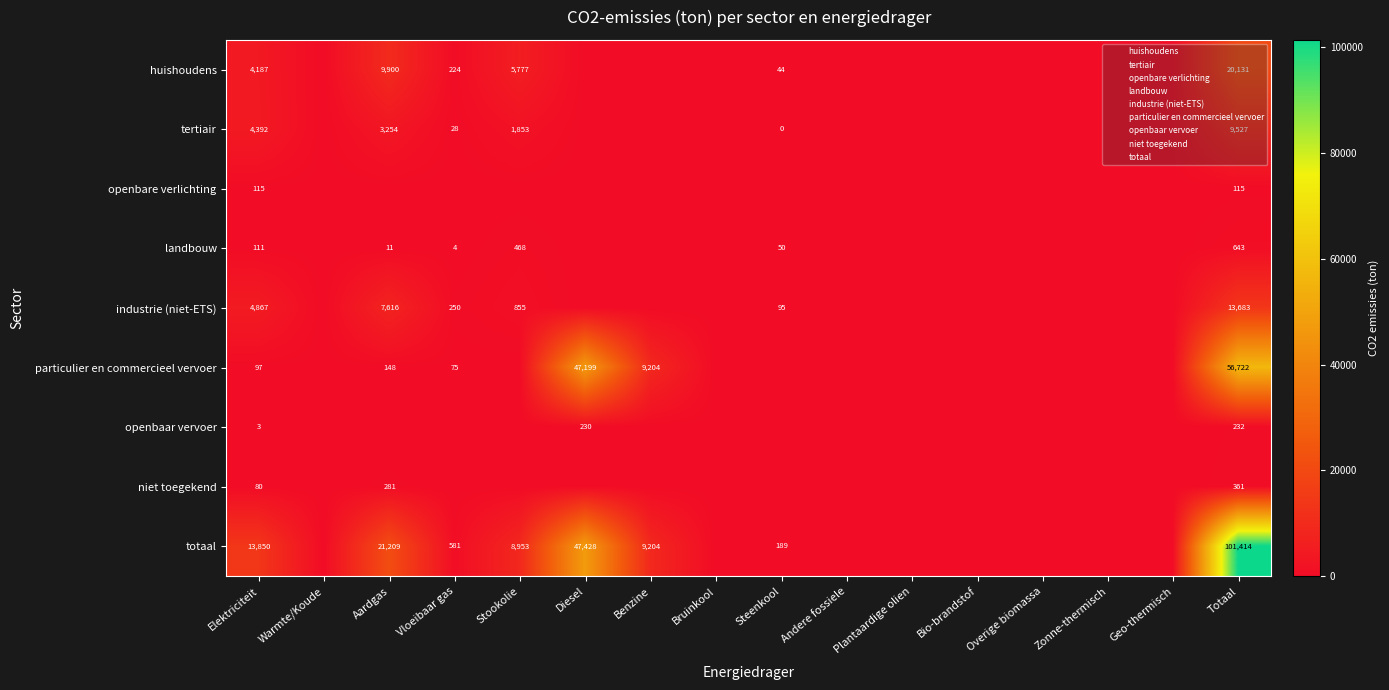

List the labels in order of niet toegekend value, smallest first.

Warmte/Koude, Vloeibaar gas, Stookolie, Diesel, Benzine, Bruinkool, Steenkool, Andere fossiele, Plantaardige olien, Bio-brandstof, Overige biomassa, Zonne-thermisch, Geo-thermisch, Elektriciteit, Aardgas, Totaal